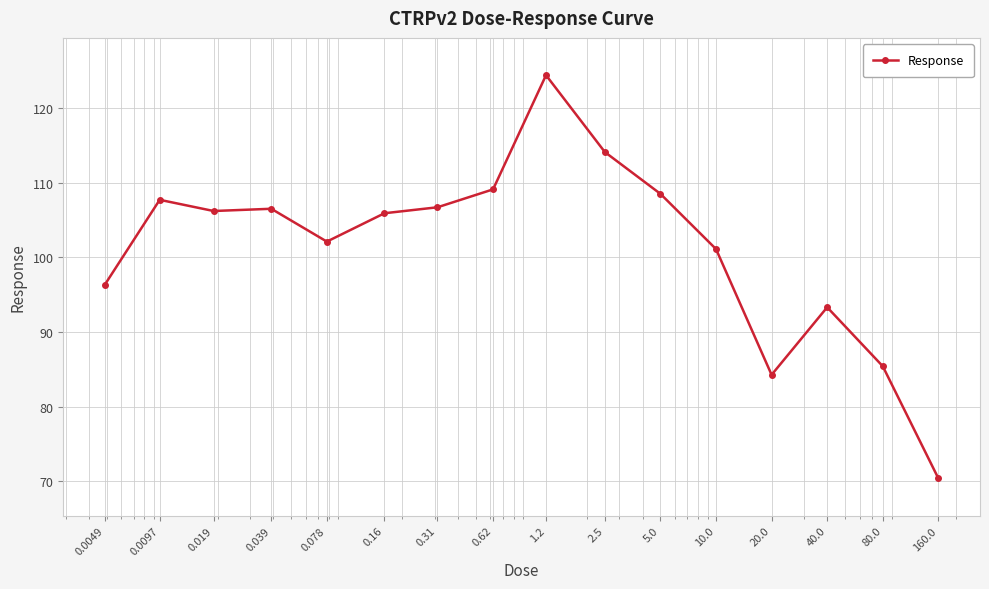

Is this an area chart (filled region under the line)?

No